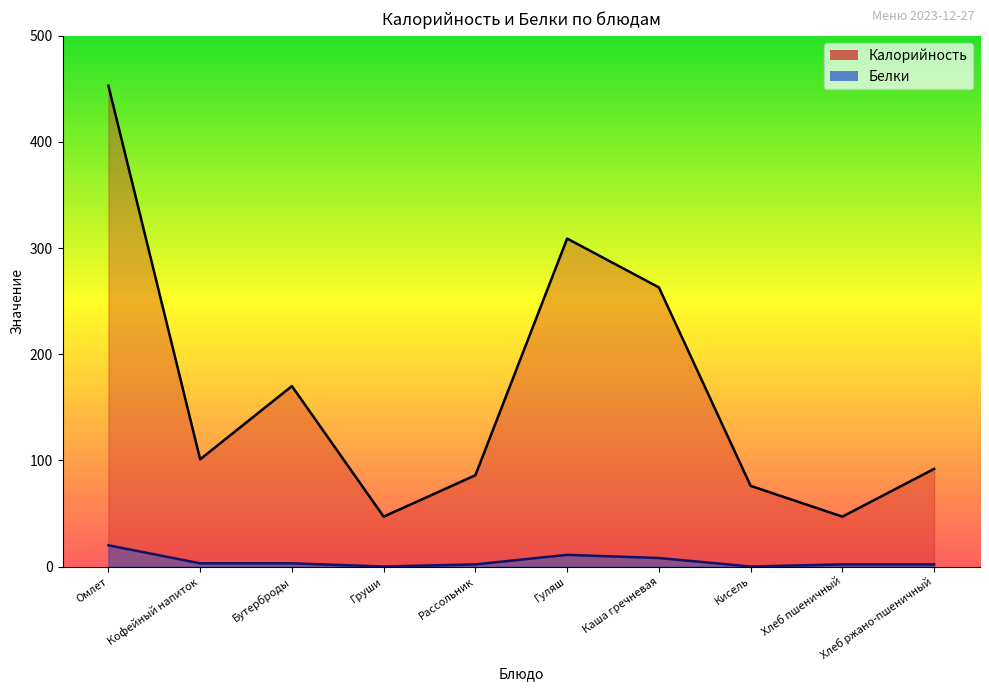

The value of Белки at Хлеб ржано-пшеничный is 3. True or false?

False